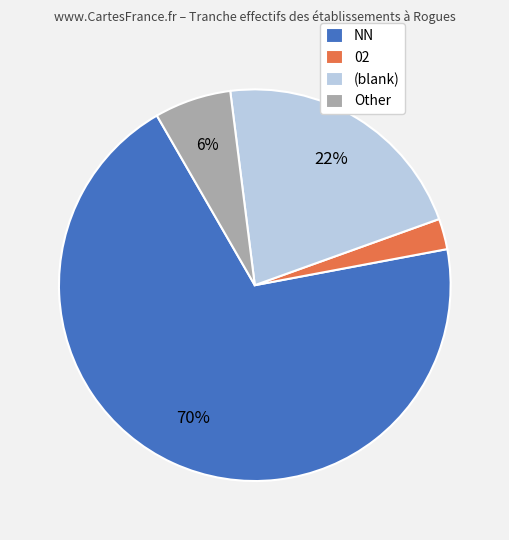

True or false: Other accounts for 6% of the total.

True